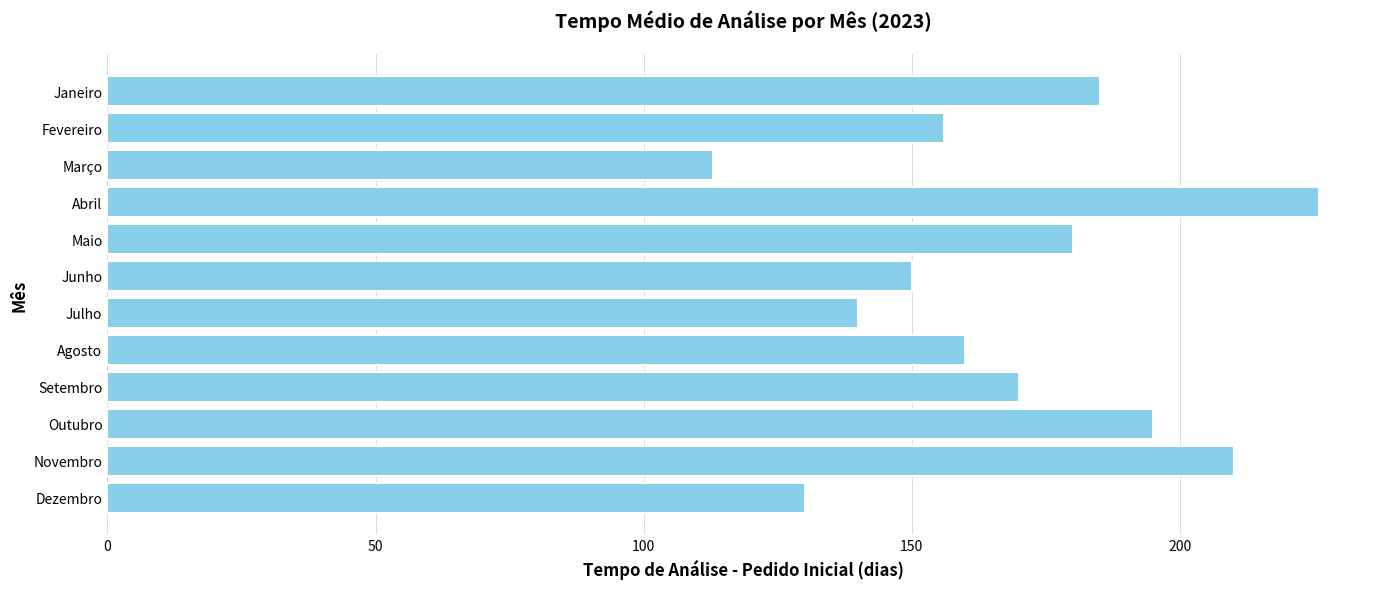

What position from the bottom is Agosto?

5